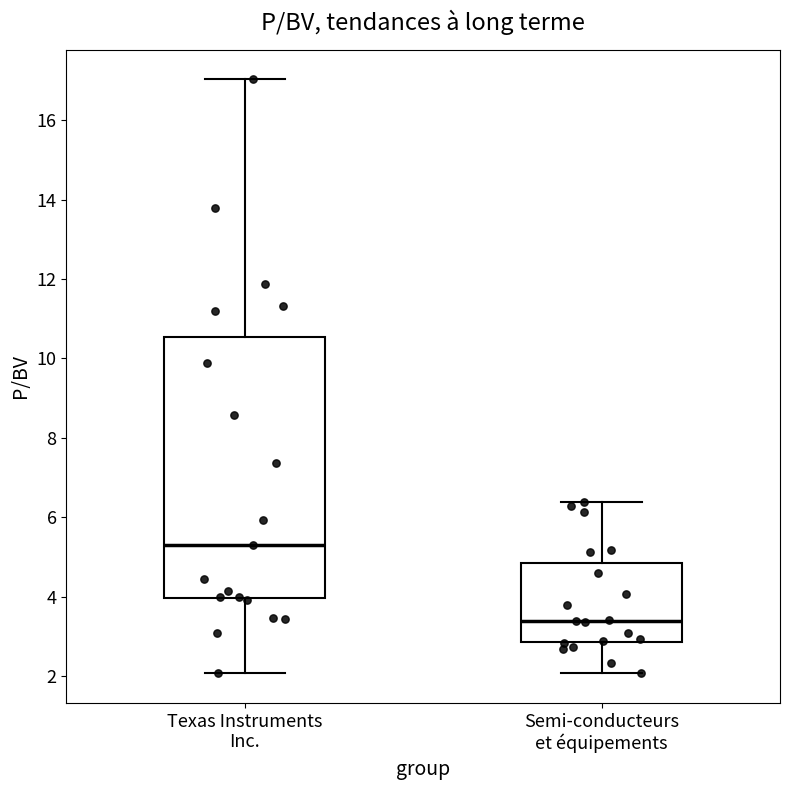

Which box's median line is the lowest?

Semi-conducteurs et équipements